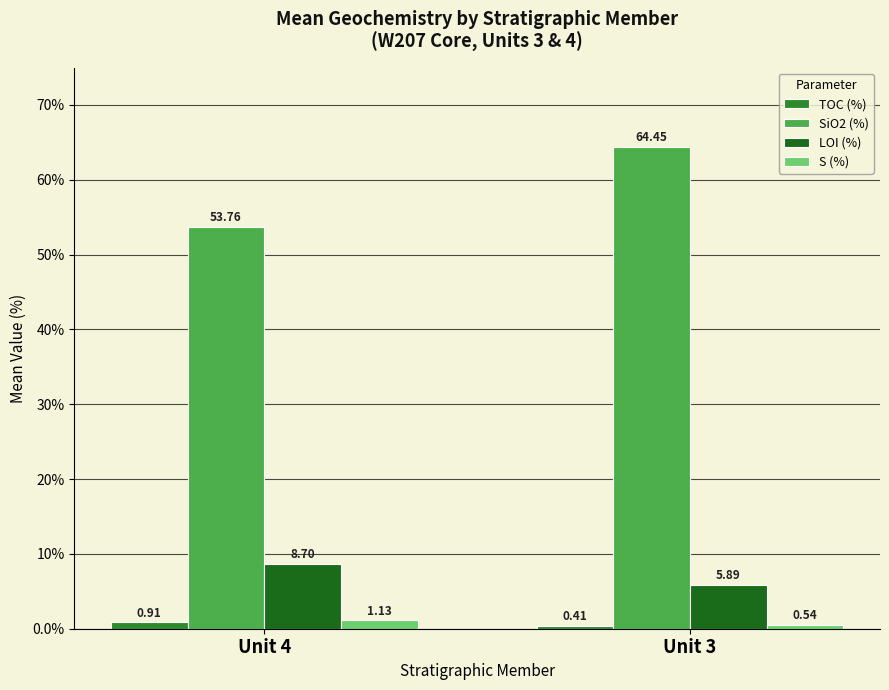

What is the sum of all S (%) values?

1.7